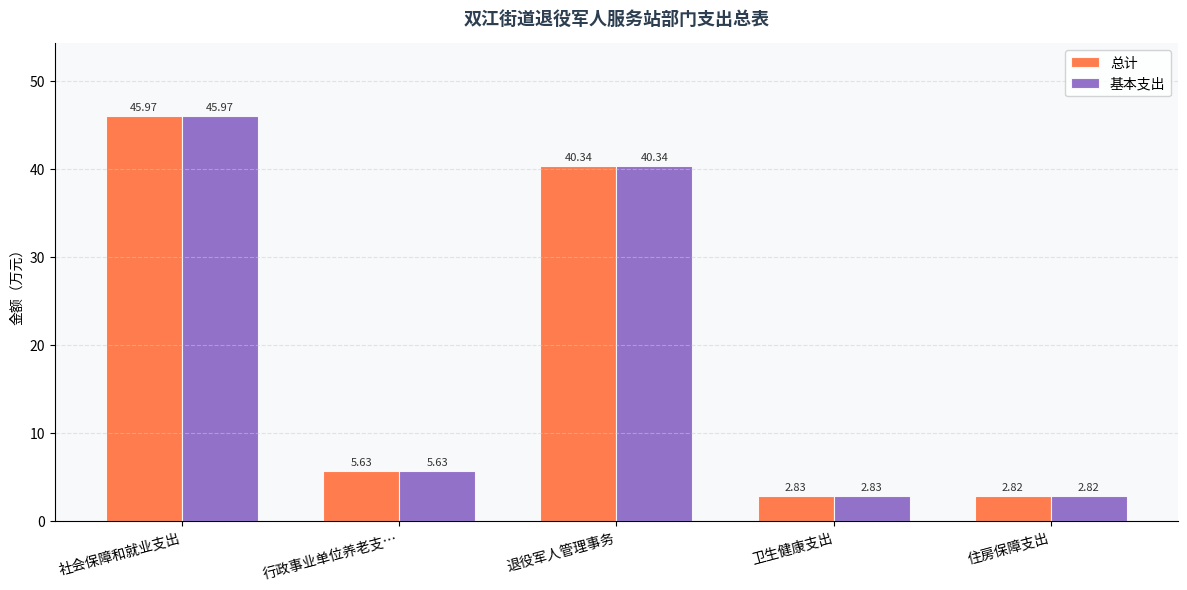

What is the difference between the second highest and minimum values in the 基本支出 series?

37.5